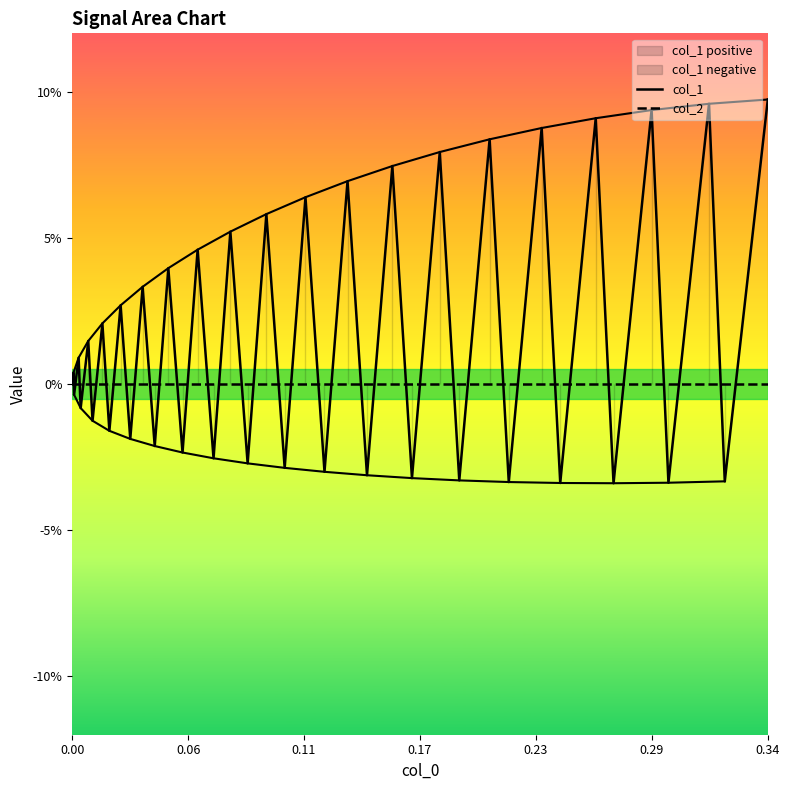

True or false: col_2 has more than 2 interior local peaks.

False